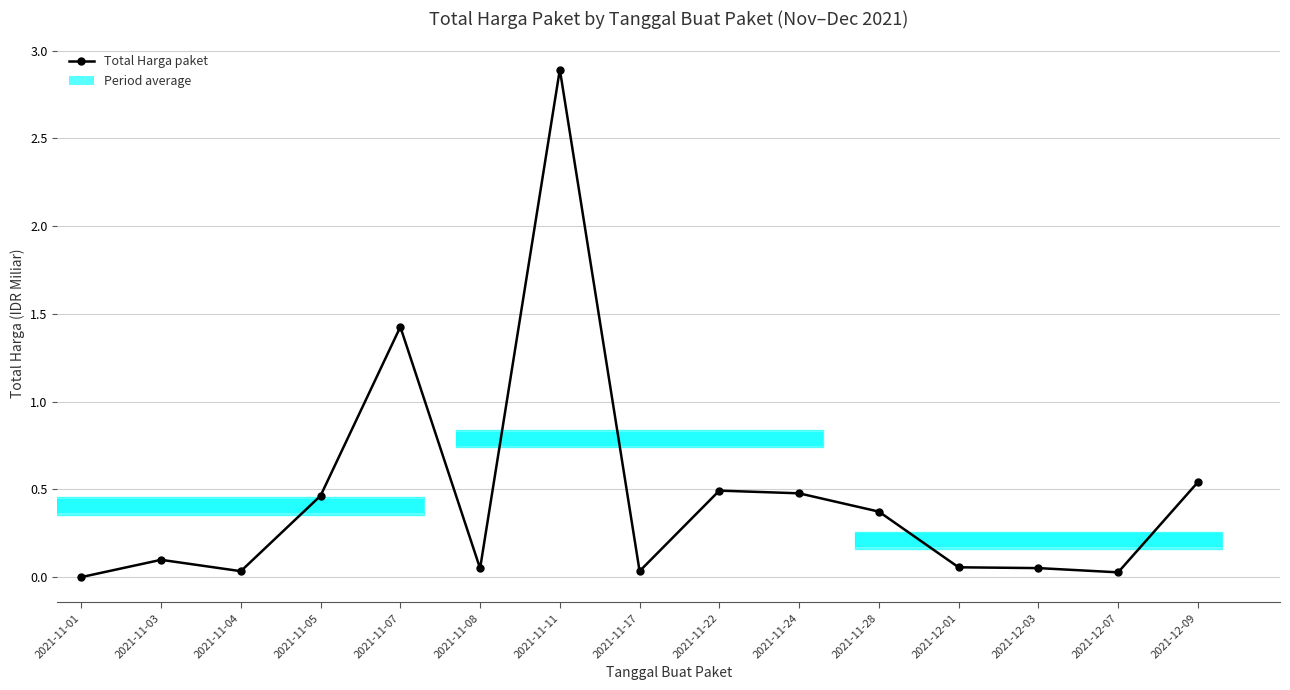

Rank the categories by value from lowest to highest.

2021-11-01, 2021-12-07, 2021-11-04, 2021-11-17, 2021-11-08, 2021-12-03, 2021-12-01, 2021-11-03, 2021-11-28, 2021-11-05, 2021-11-24, 2021-11-22, 2021-12-09, 2021-11-07, 2021-11-11